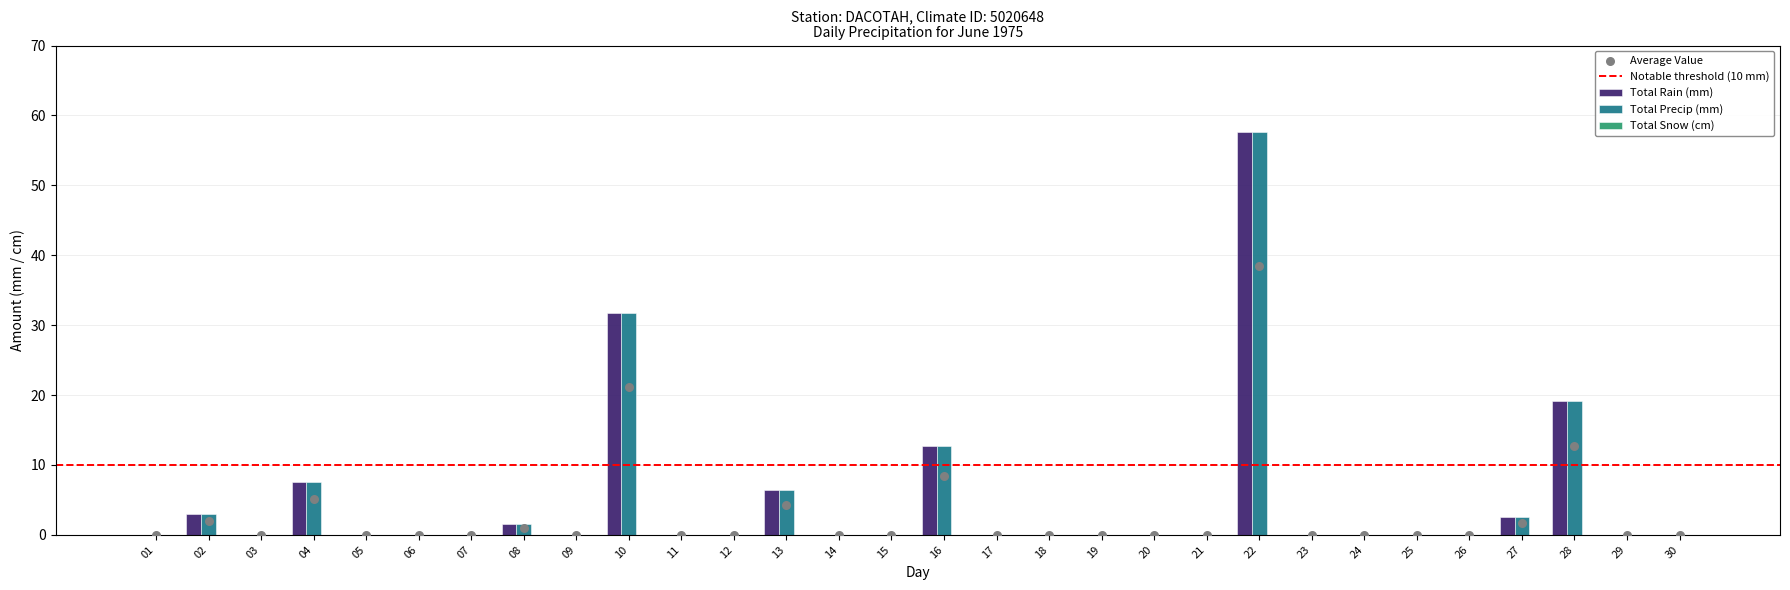

At how many categories does at least one series exceed 42?

1